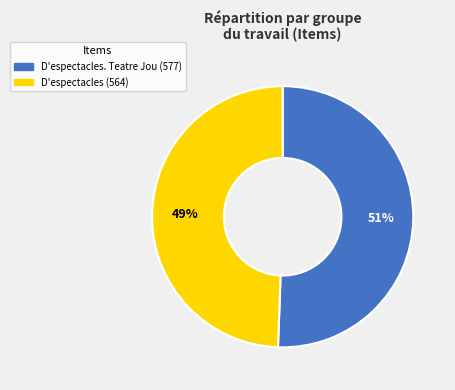

To the nearest percent, what is the average slice percentage?

50%